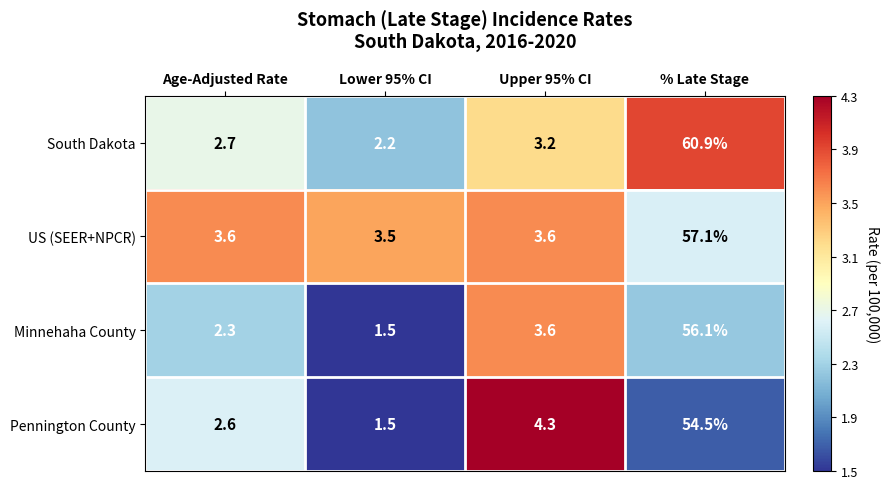

Reading left to right, list all the values displayed in this chart.

South Dakota: Age-Adjusted Rate=2.7	Lower 95% CI=2.2	Upper 95% CI=3.2	% Late Stage=60.9
US (SEER+NPCR): Age-Adjusted Rate=3.6	Lower 95% CI=3.5	Upper 95% CI=3.6	% Late Stage=57.1
Minnehaha County: Age-Adjusted Rate=2.3	Lower 95% CI=1.5	Upper 95% CI=3.6	% Late Stage=56.1
Pennington County: Age-Adjusted Rate=2.6	Lower 95% CI=1.5	Upper 95% CI=4.3	% Late Stage=54.5